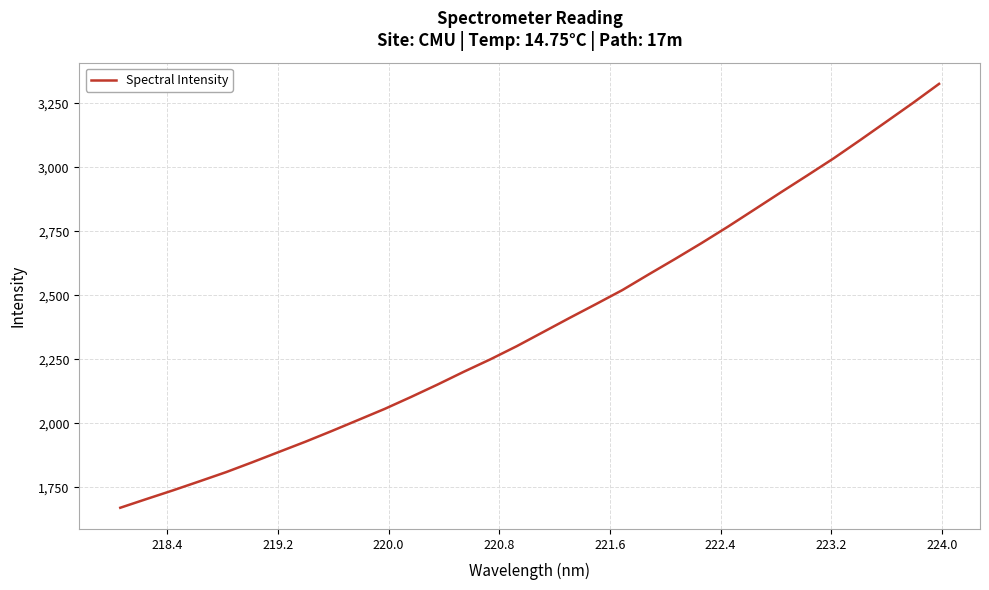

What is the difference between the maximum and minimum values?

1656.1